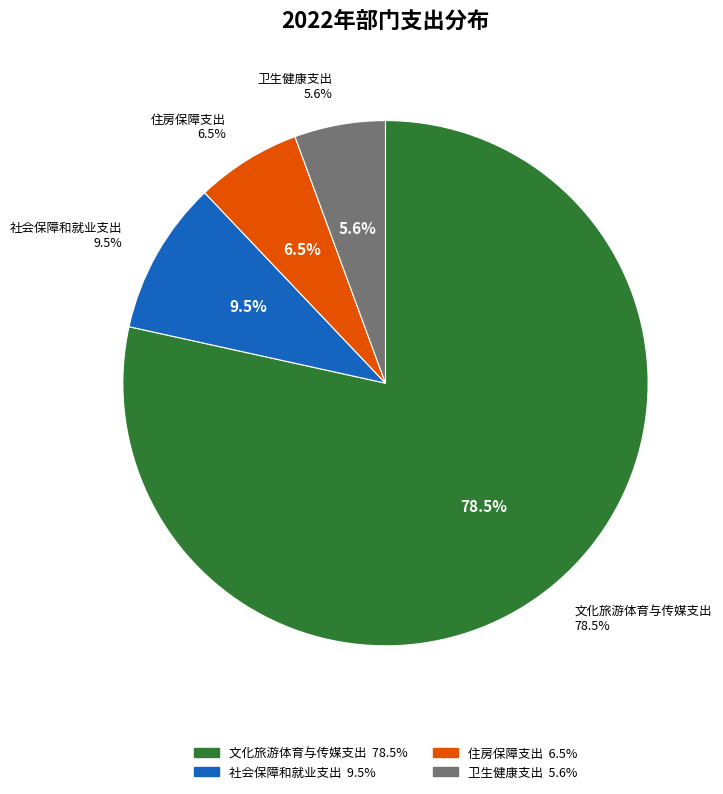

Which slice is the smallest?

卫生健康支出